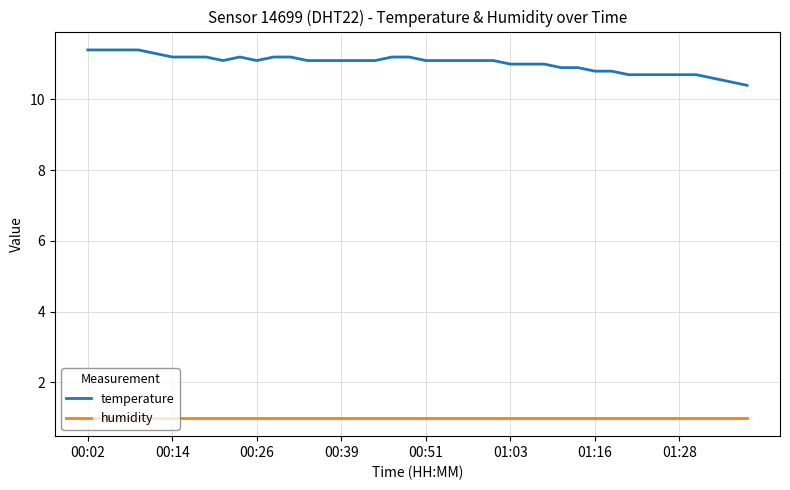

What is the sum of all temperature values?

441.1